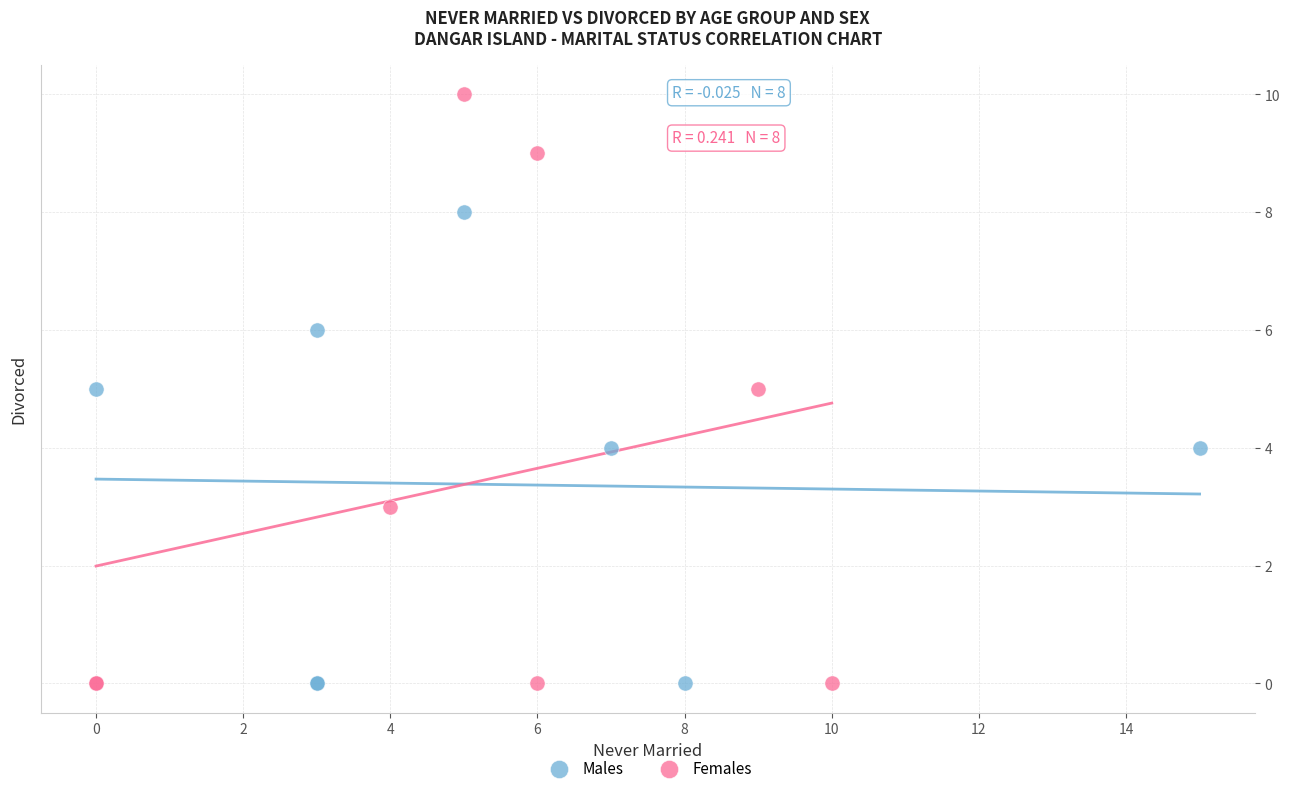

What are all the series names shown in the legend?

Males, Females